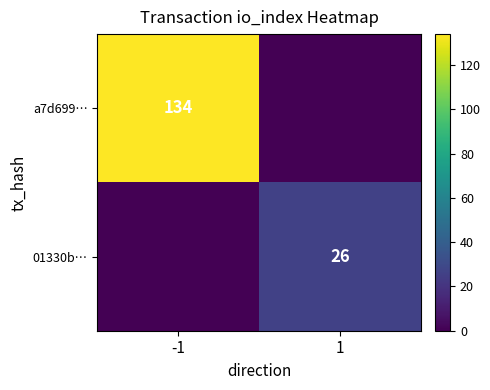

True or false: a7d699… has a value of 91 at -1.

False